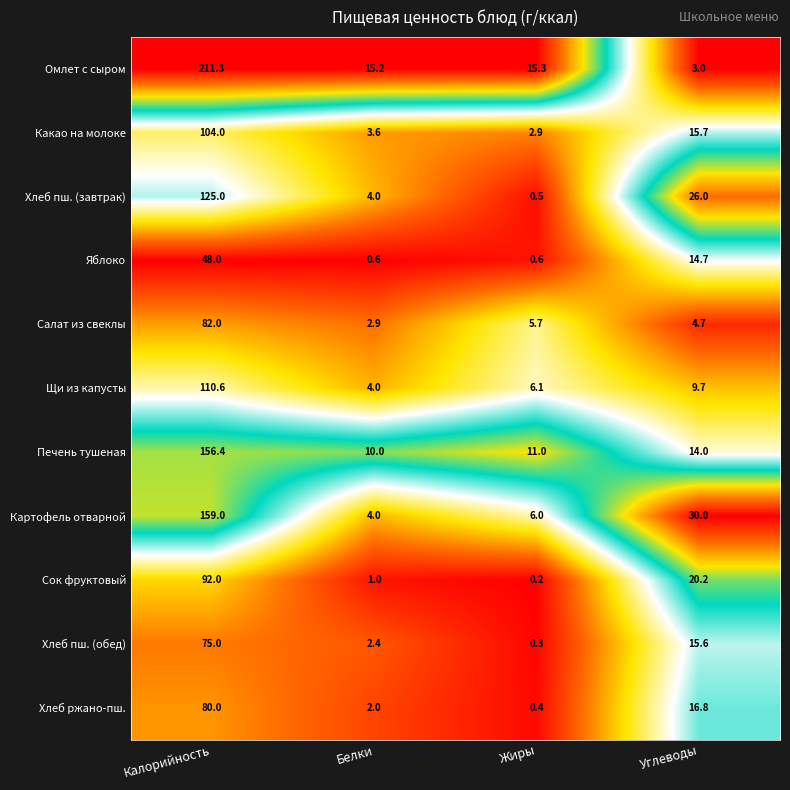

Which label corresponds to the largest value in the chart?

Калорийность